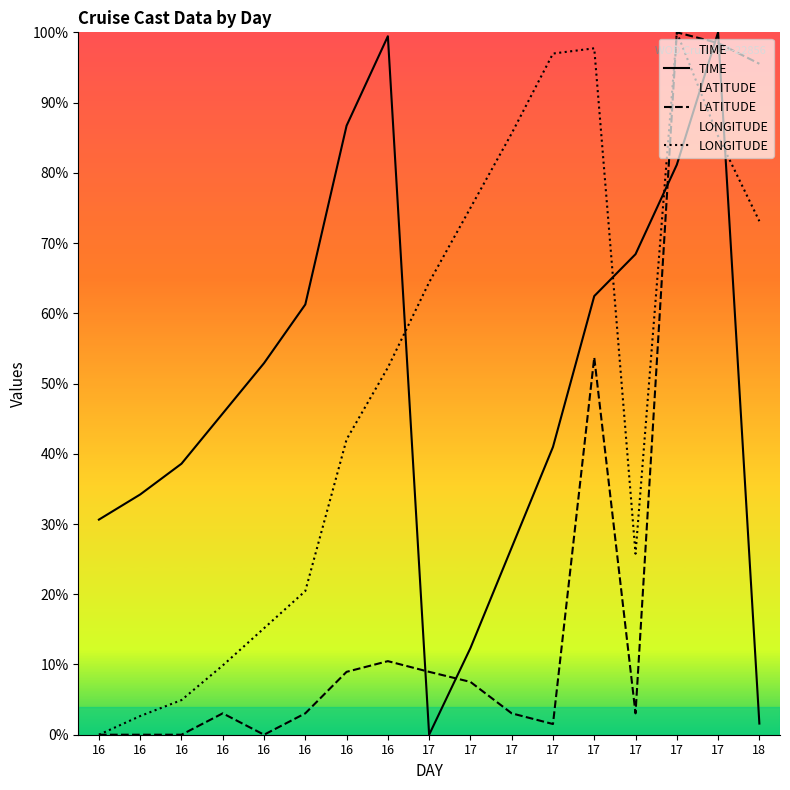

The value of TIME at 17 is 81.1. True or false?

True